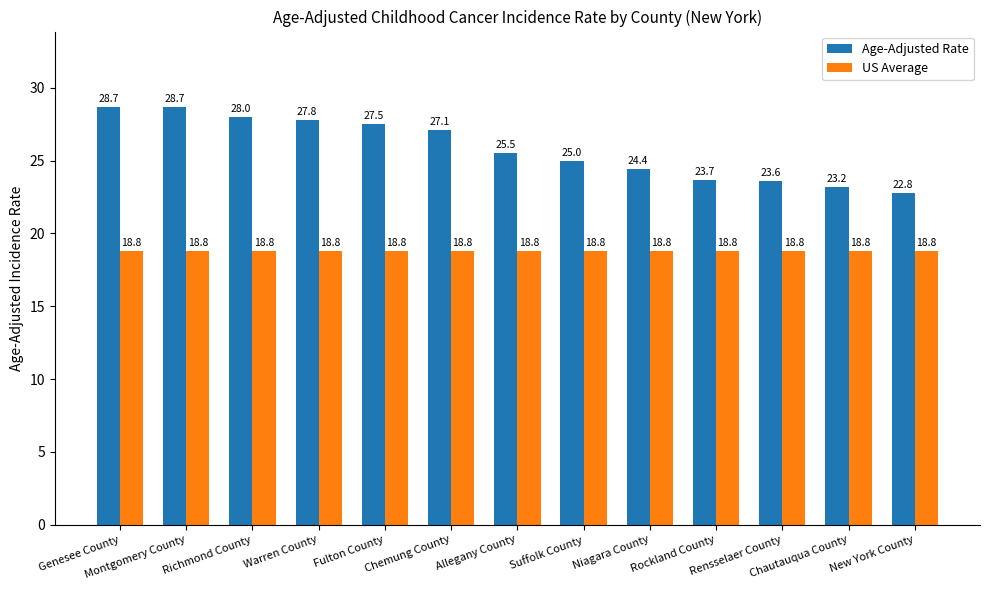

What is the smallest value displayed?

18.8